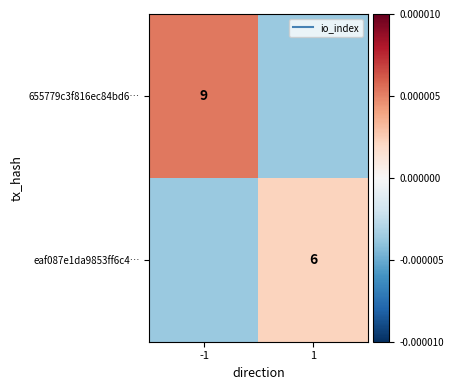

Which series has the largest range (max minus min)?

655779c3f816ec84bd6…